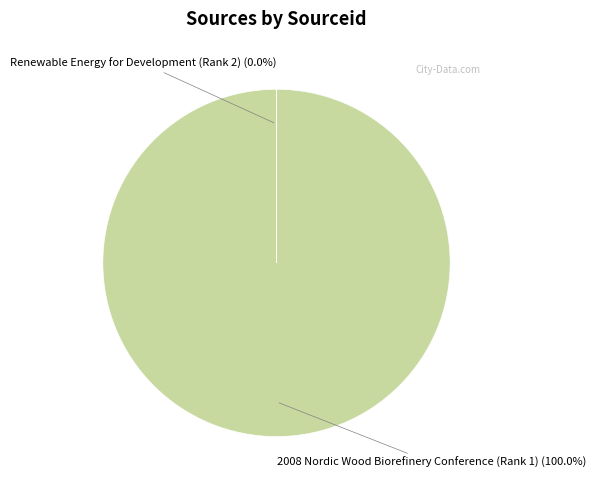

Which category has the biggest portion of the pie?

2008 Nordic Wood Biorefinery Conference (Rank 1)